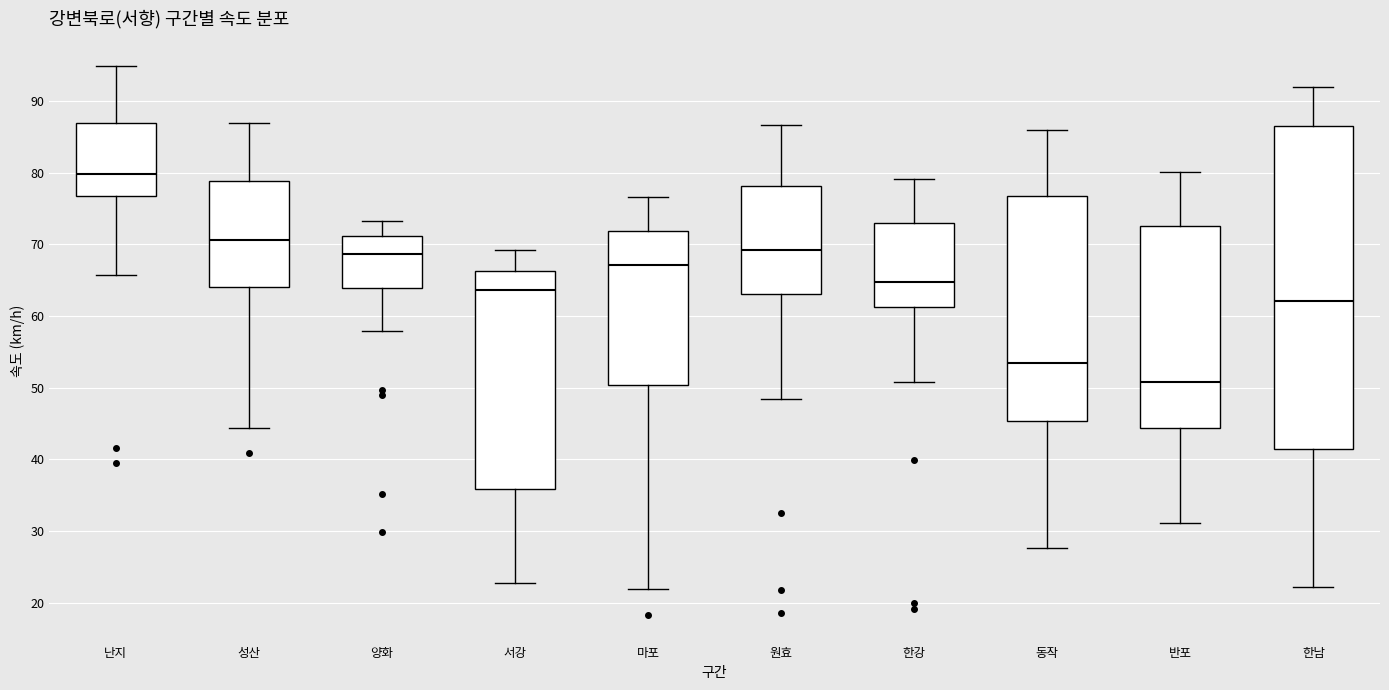

Reading left to right, read every box against the y-axis: the position of its median line, the range the box covers, and the ends of its whiskers. The values are not printed on the chart, so give them approximately, as read against the axis.

난지: median 80, box 77 to 87, whiskers 66 to 95
성산: median 71, box 64 to 79, whiskers 44 to 87
양화: median 69, box 64 to 71, whiskers 58 to 73
서강: median 64, box 36 to 66, whiskers 23 to 69
마포: median 67, box 50 to 72, whiskers 22 to 77
원효: median 69, box 63 to 78, whiskers 48 to 87
한강: median 65, box 61 to 73, whiskers 51 to 79
동작: median 53, box 45 to 77, whiskers 28 to 86
반포: median 51, box 44 to 73, whiskers 31 to 80
한남: median 62, box 41 to 86, whiskers 22 to 92